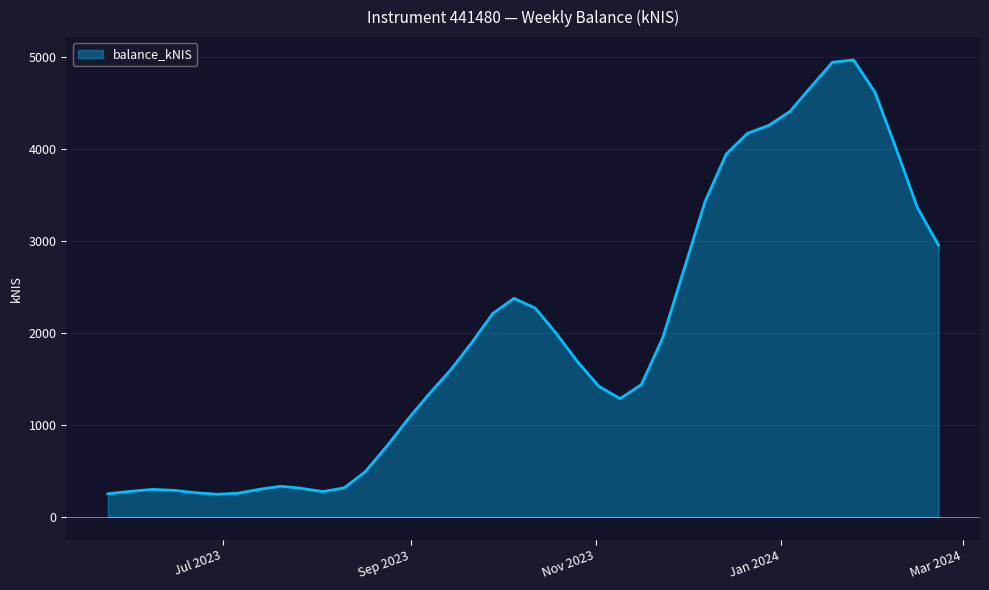

What is the greatest value displayed?

4967.9